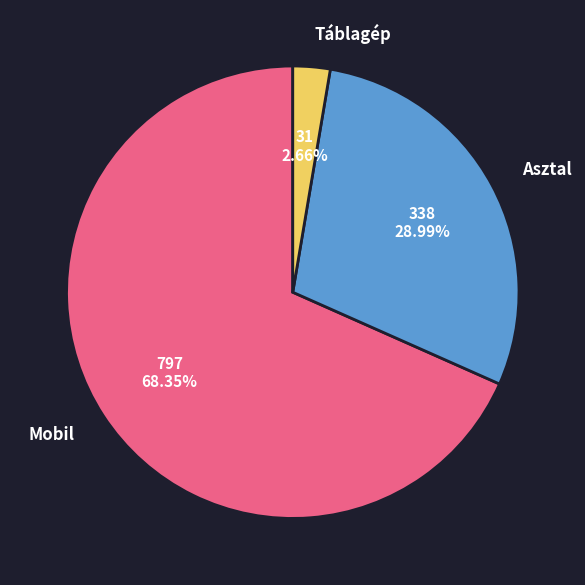

Combined, do Mobil and Asztal account for over 50%?

Yes